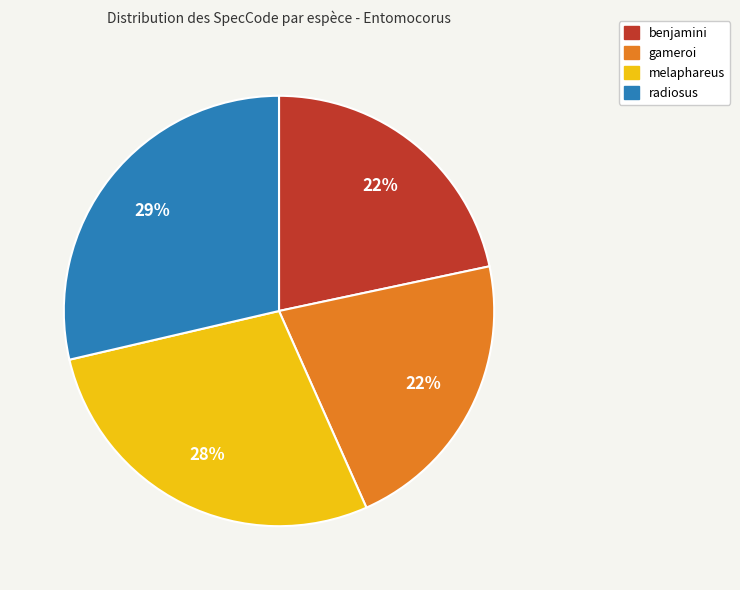

To the nearest percent, what is the difference between the largest and smallest slice percentages?

7%